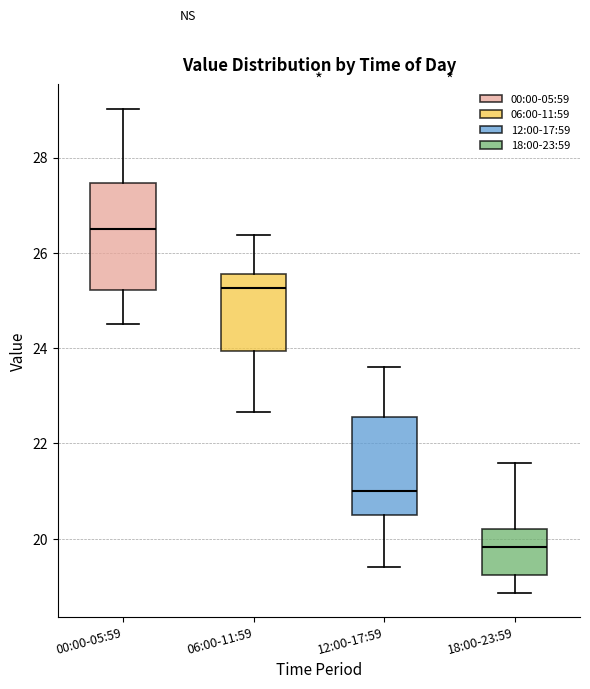

Where does the lower whisker of the box for 00:00-05:59 end on the y-axis? The values are not printed on the chart, so give them approximately, as read against the axis.

24.6